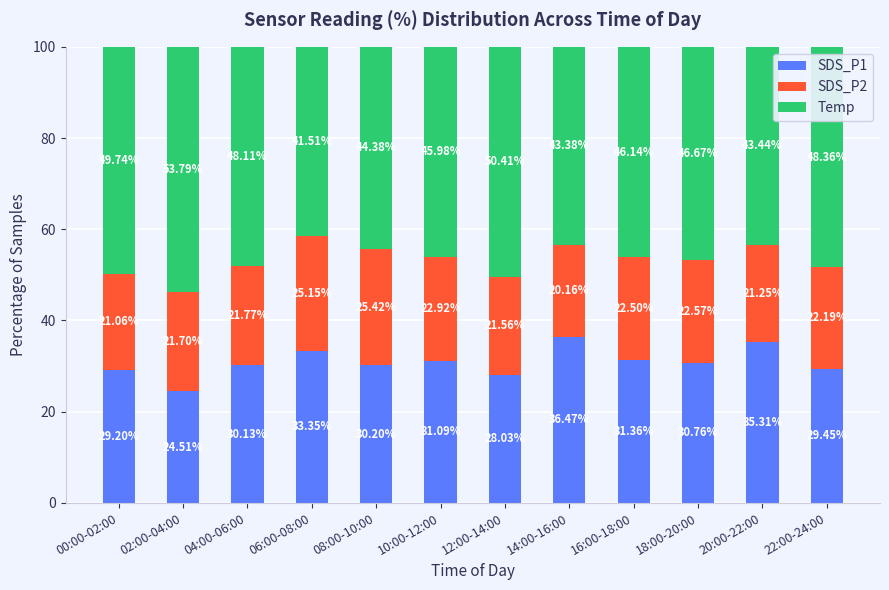

What is the difference between the maximum and minimum values in the SDS_P1 series?

12.0